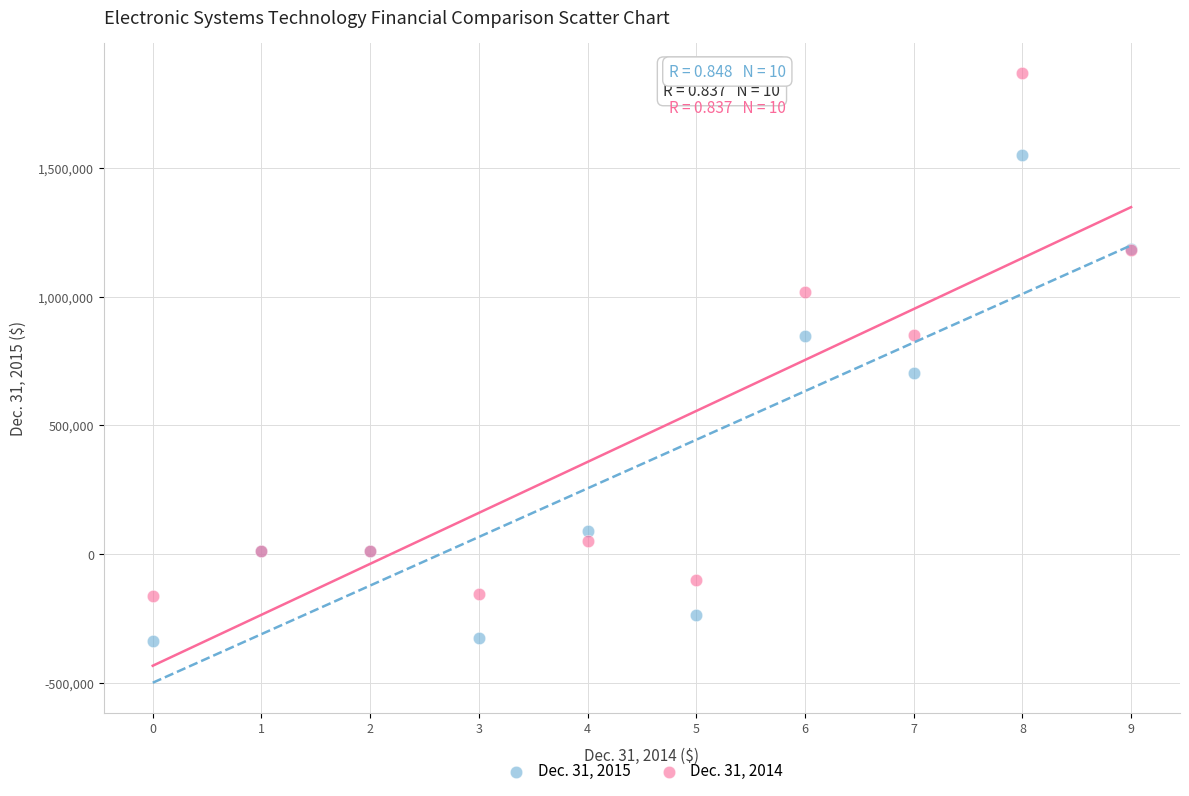

Which series has the largest Y range (max minus min)?

Dec. 31, 2014